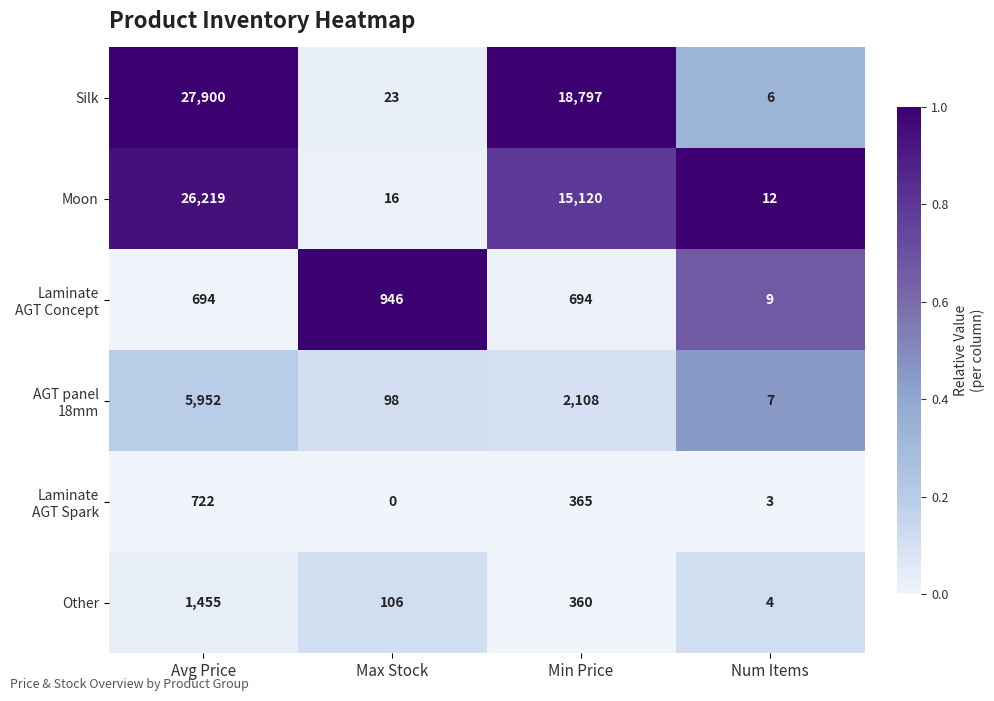

Which series has the largest total across all categories?

Silk